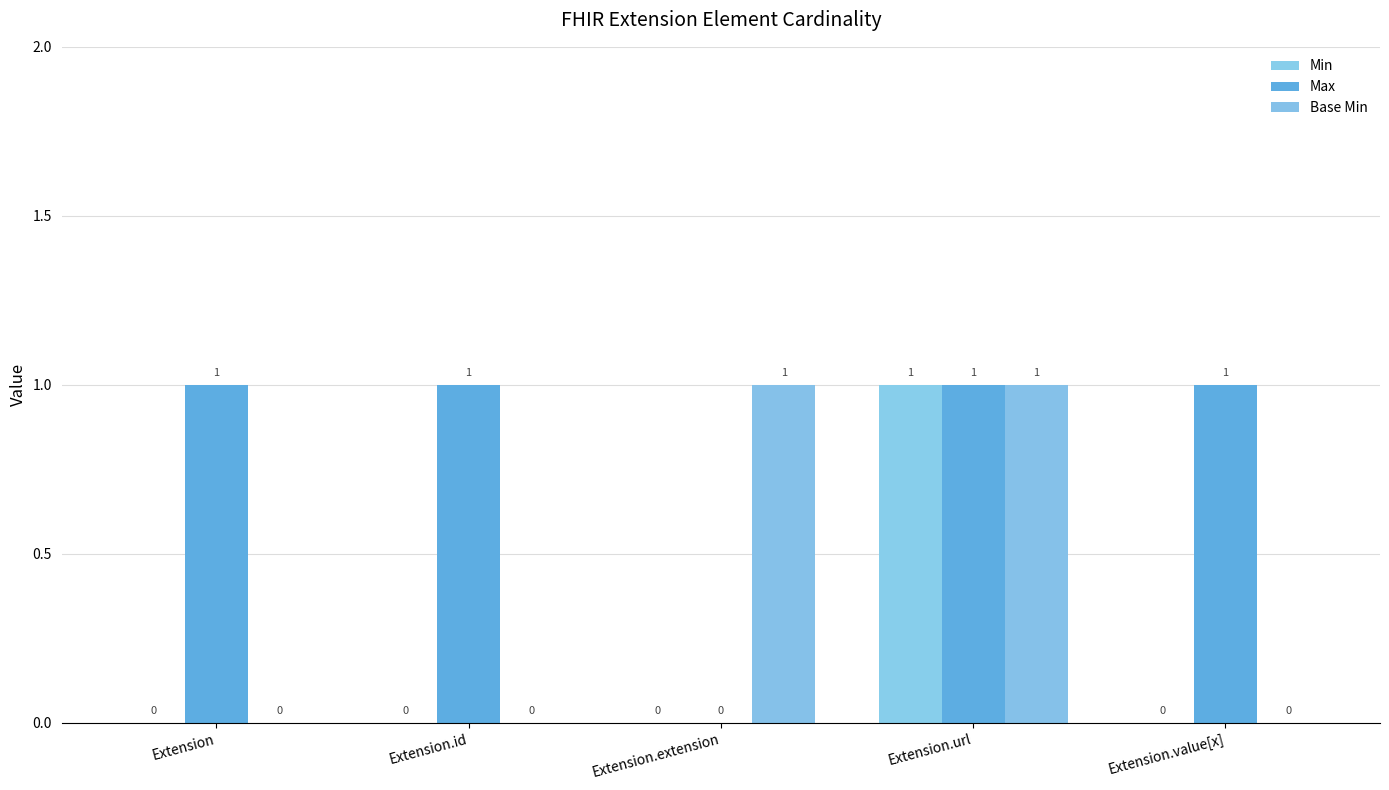

What is the total value across all series at Extension.id?

1